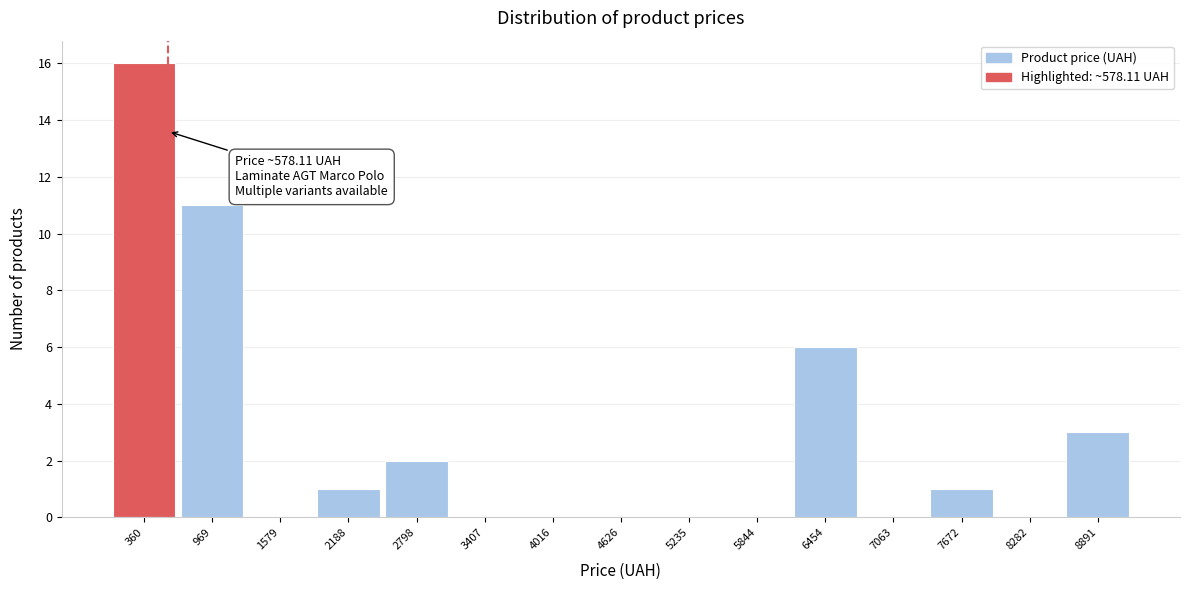

Which range on the x-axis has the tallest bar?

100 to 700